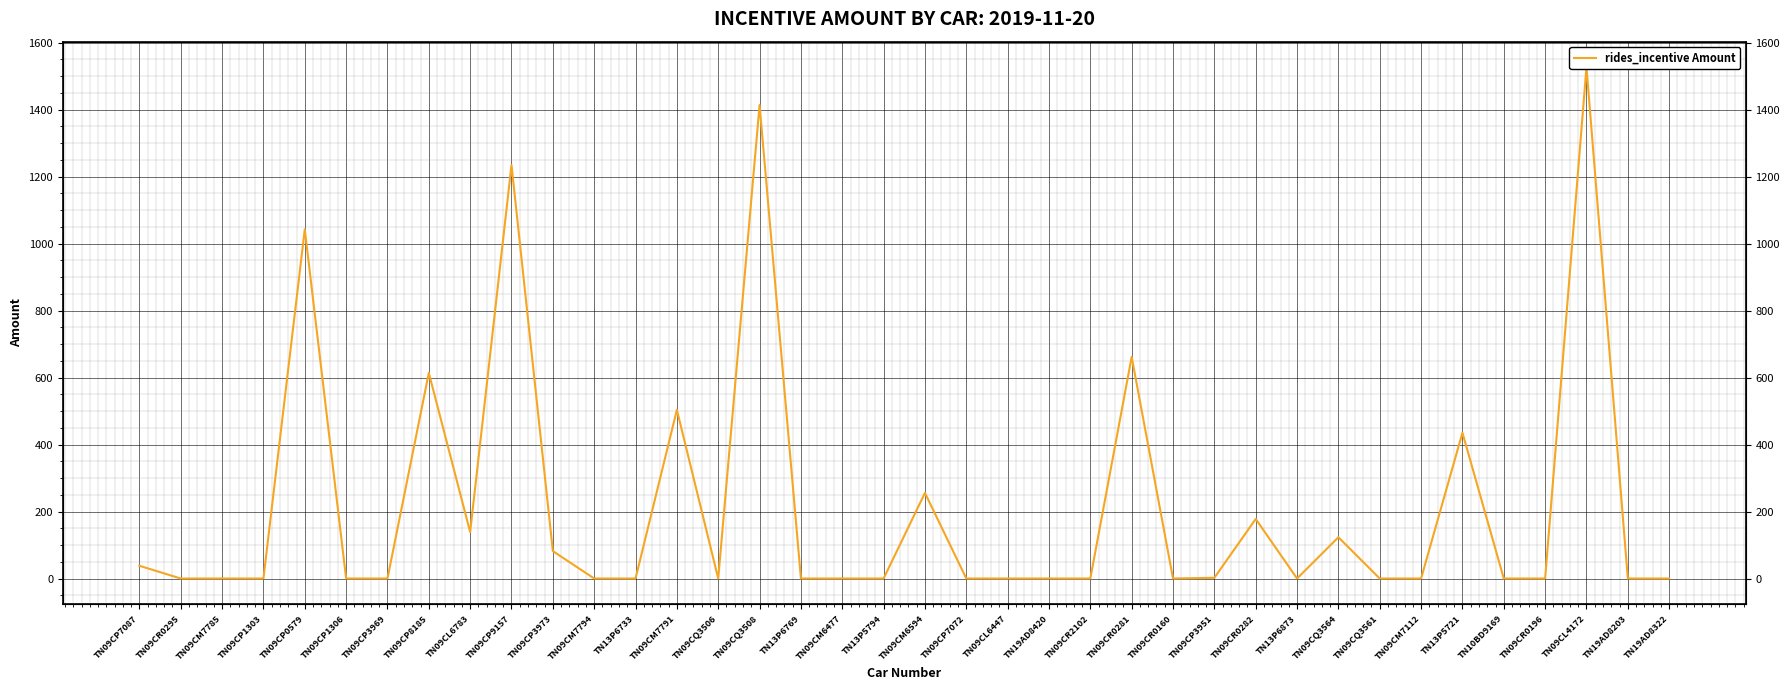

True or false: the data shows 0.0 at TN09CR0196.

True